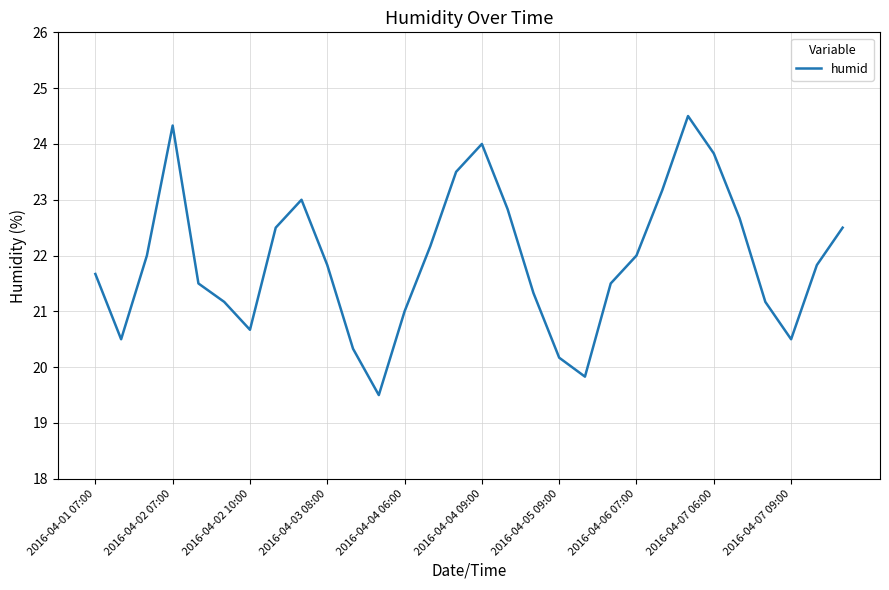

What is the smallest value displayed?

19.5